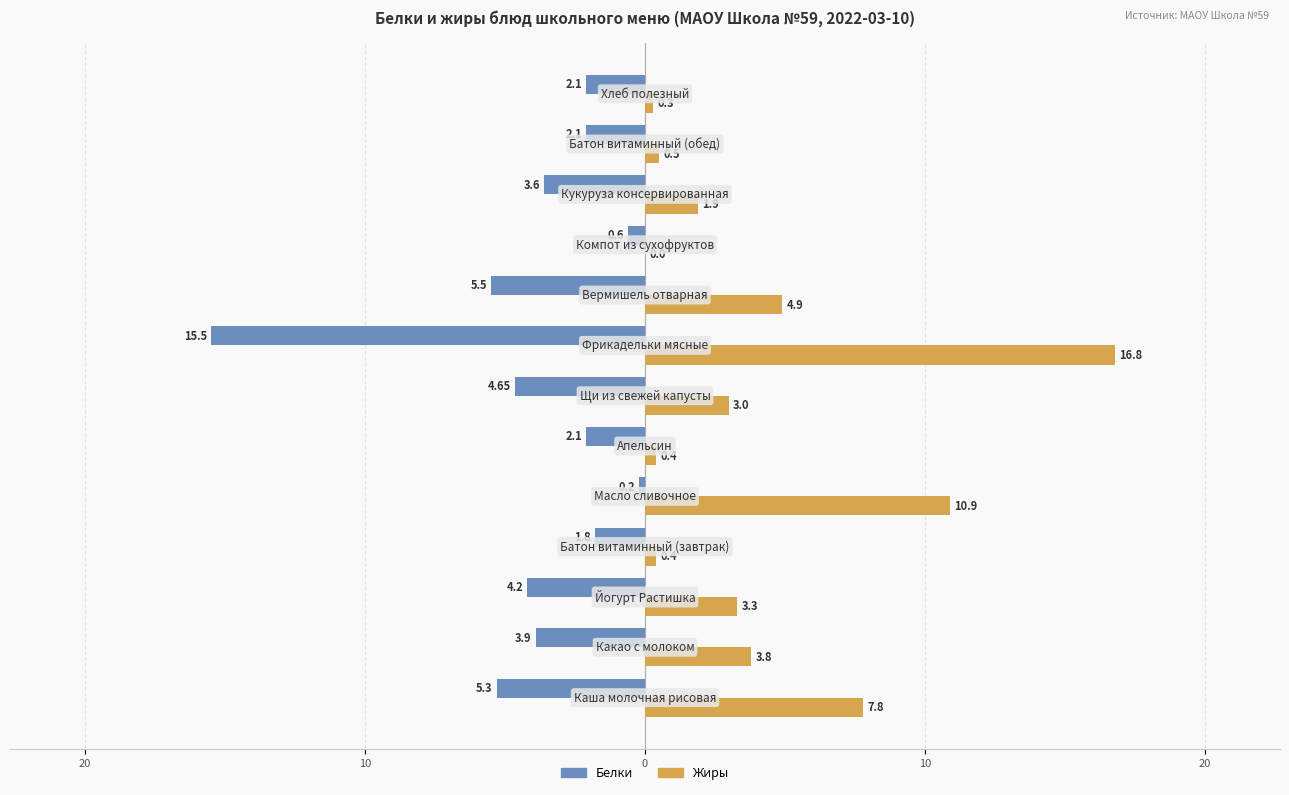

What are all the series names shown in the legend?

Белки, Жиры